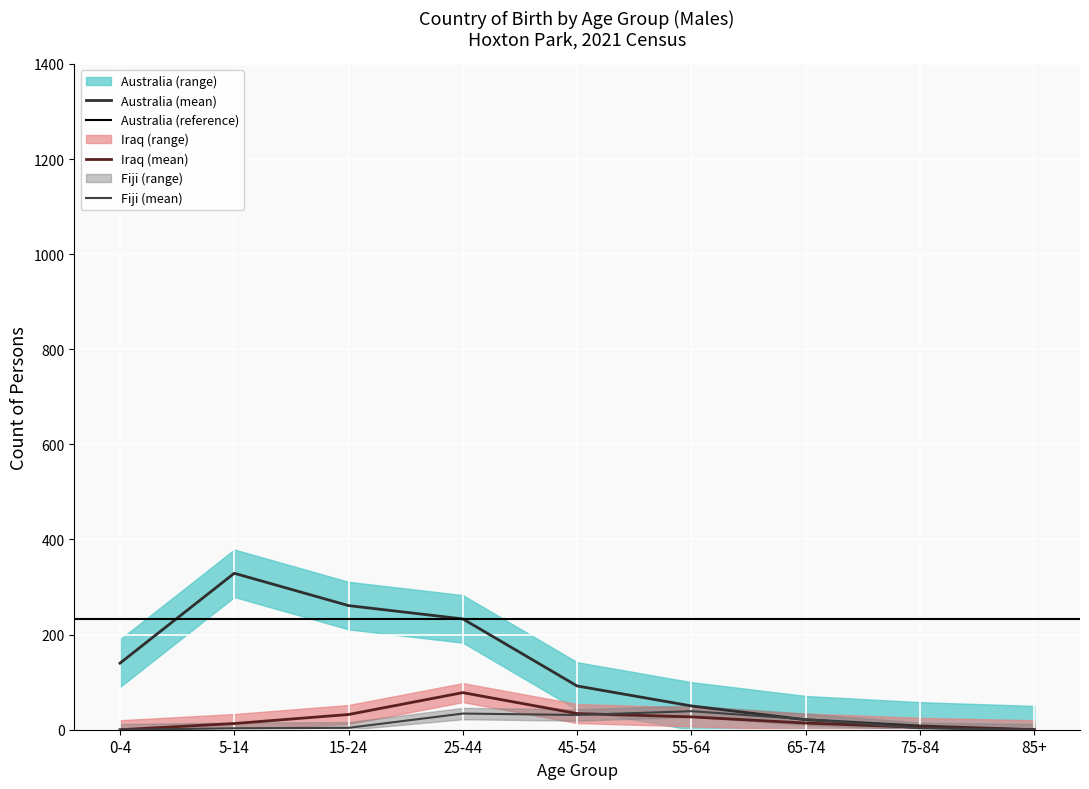

What is the label of the 7th point from the left?

65-74